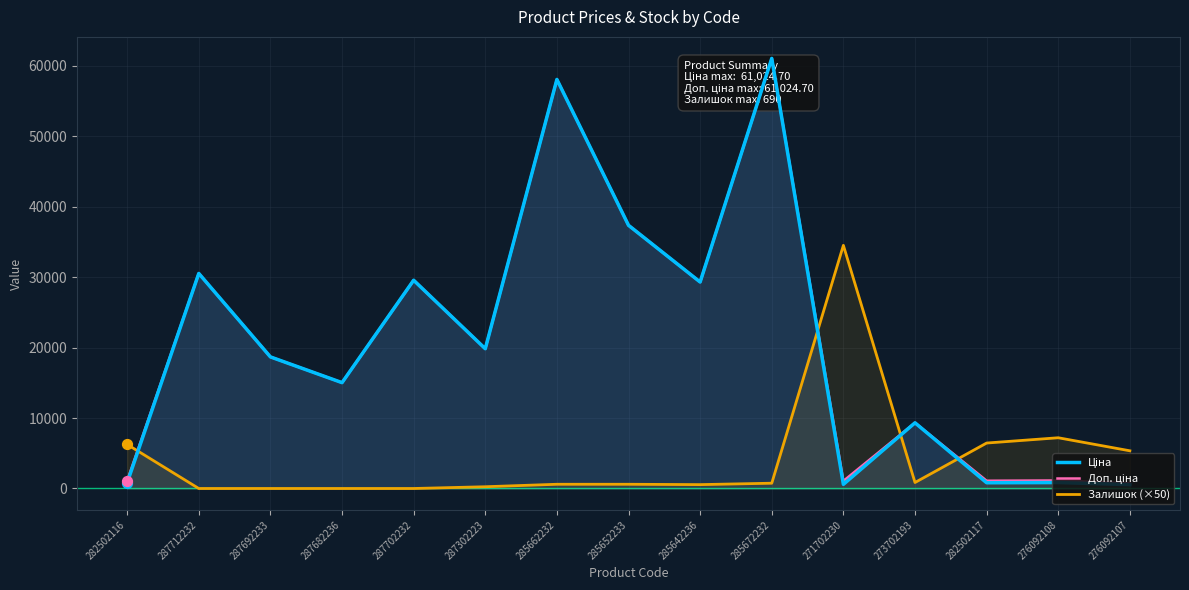

What are all the series names shown in the legend?

Ціна, Доп. ціна, Залишок (×50)